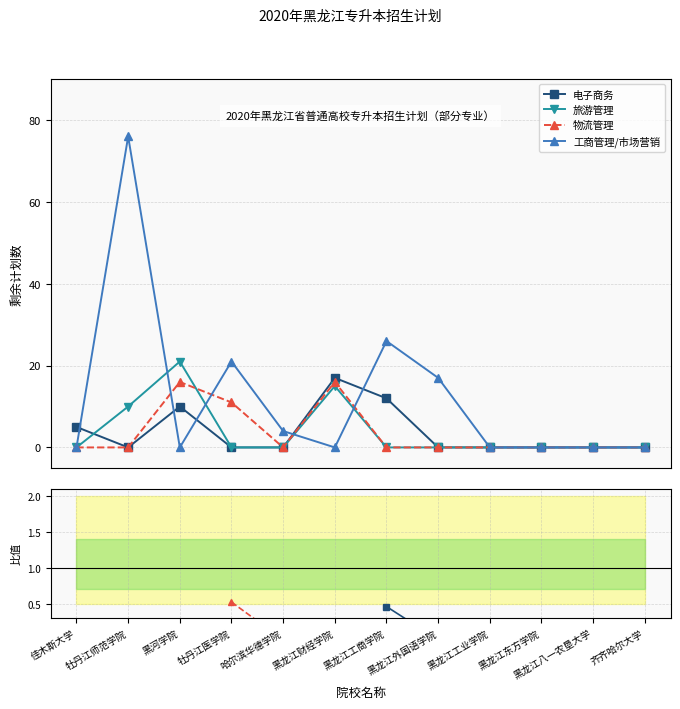

What is the label of the 8th point from the right?

哈尔滨华德学院